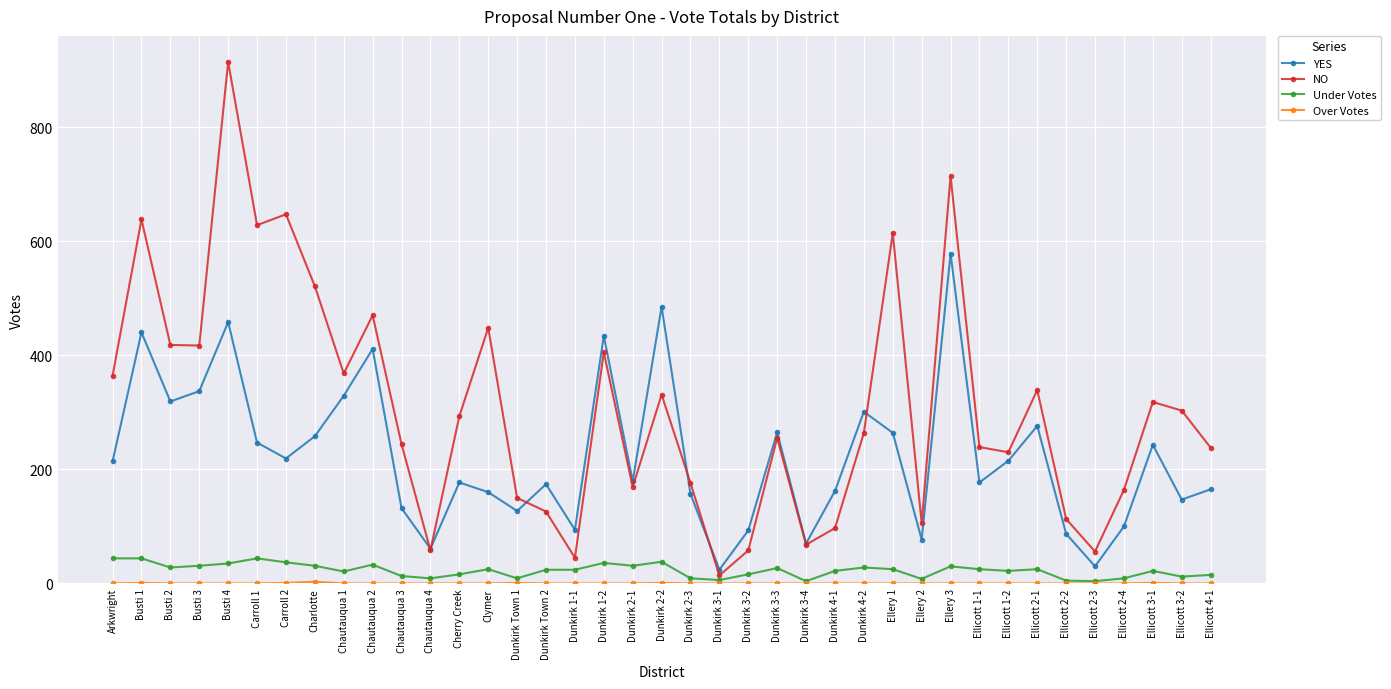

At how many categories does at least one series exceed 591?

6